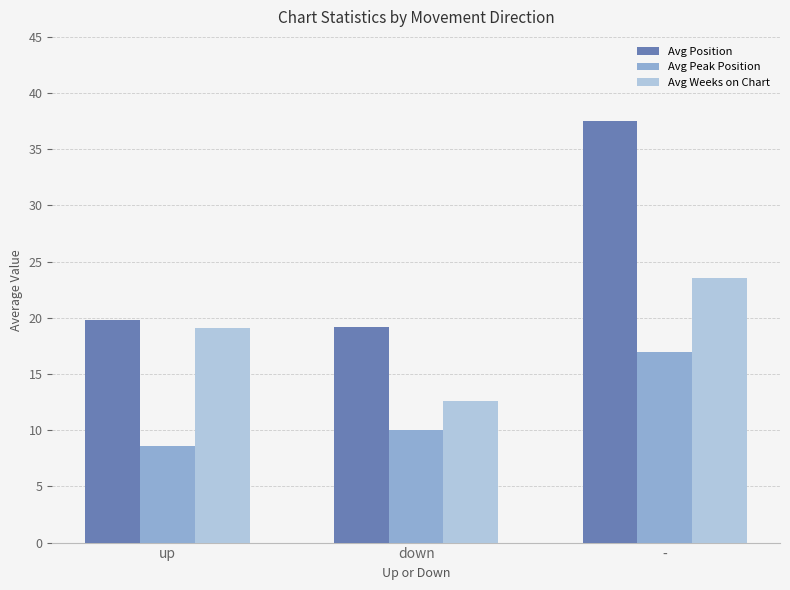

What is the label of the 3rd bar from the right?

up